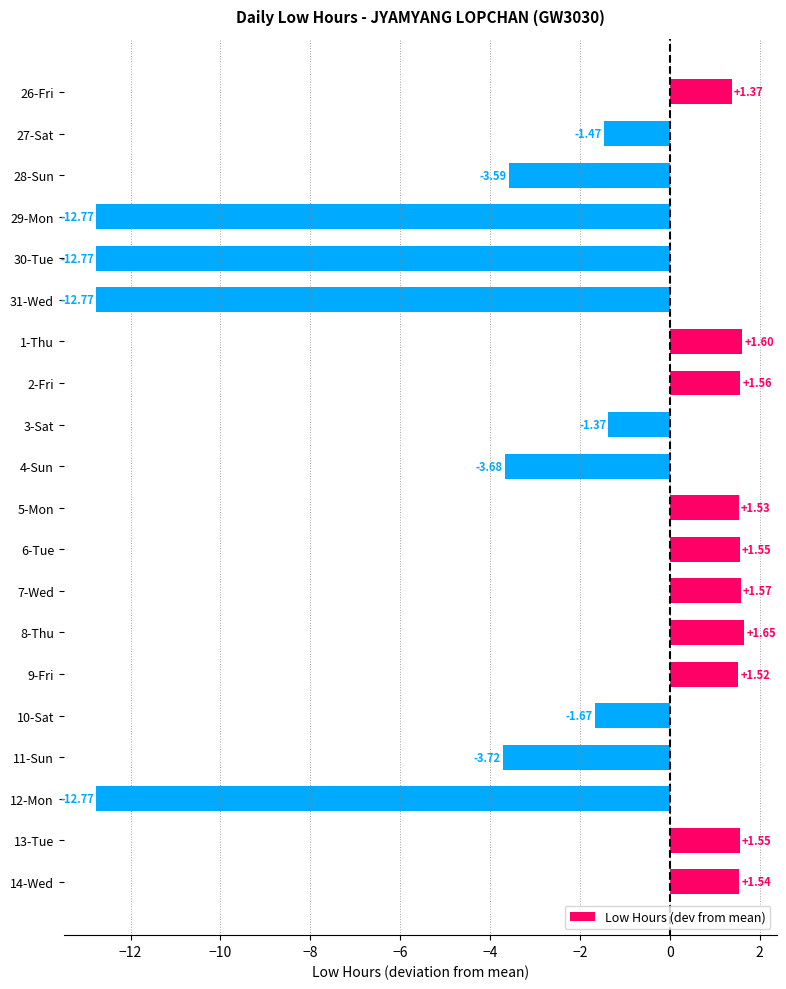

What is the change in value from 3-Sat to 4-Sun?

-2.3